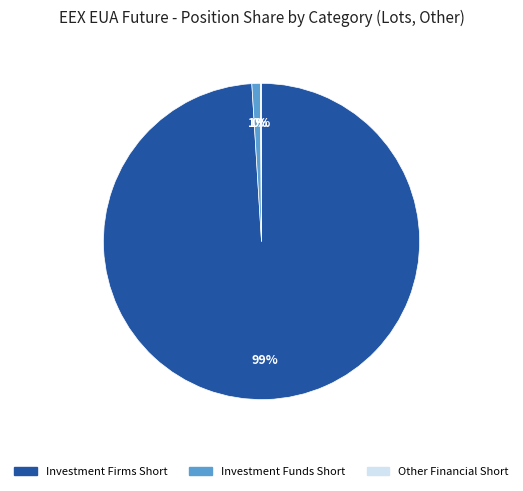

Does any single category account for the majority?

Yes